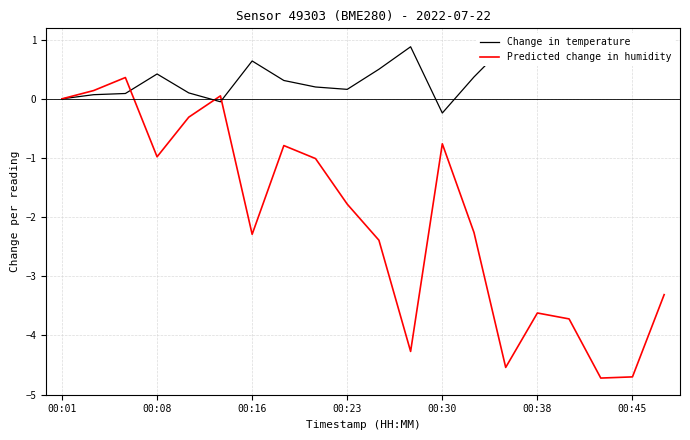

Between 7 and 8, which series saw the biggest shift?

Predicted change in humidity